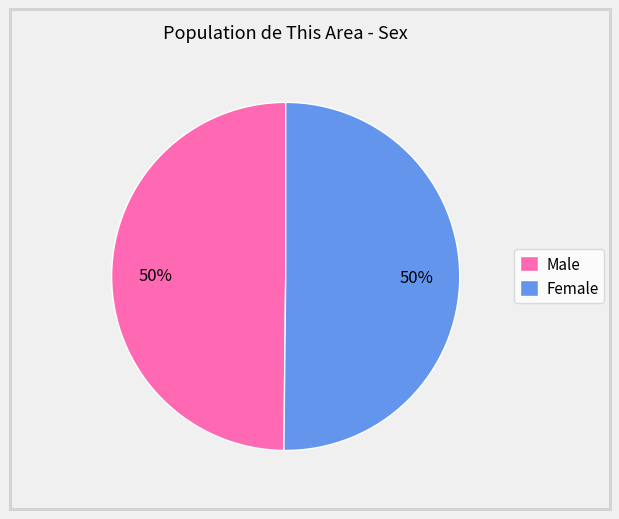

To the nearest percent, what portion does Male represent?

50%